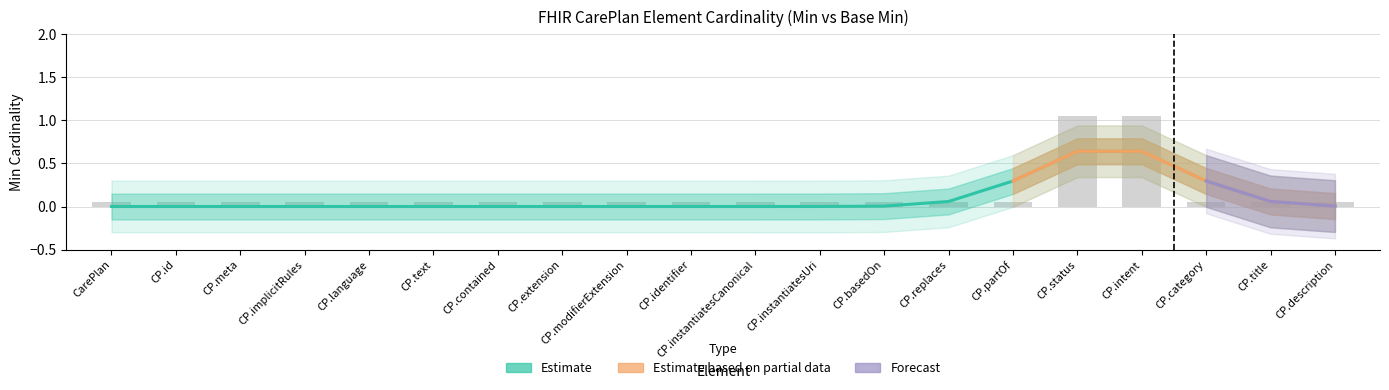

What is the difference between the second highest and minimum values?

1.0